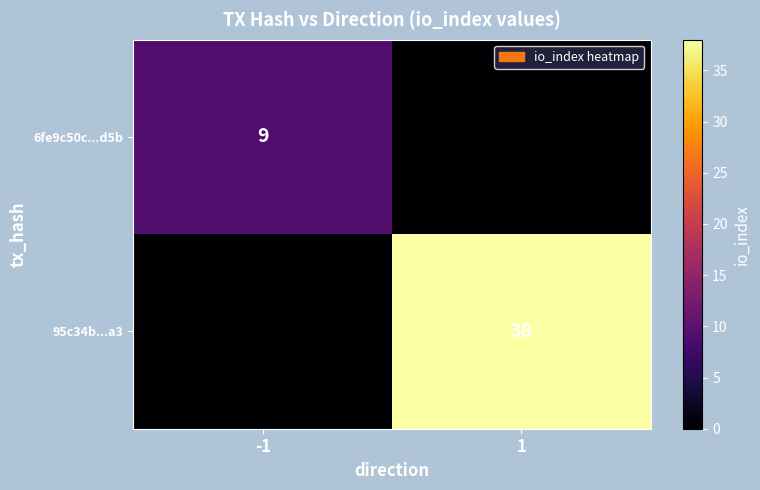

True or false: 6fe9c50c...d5b has a value of 9 at -1.

True